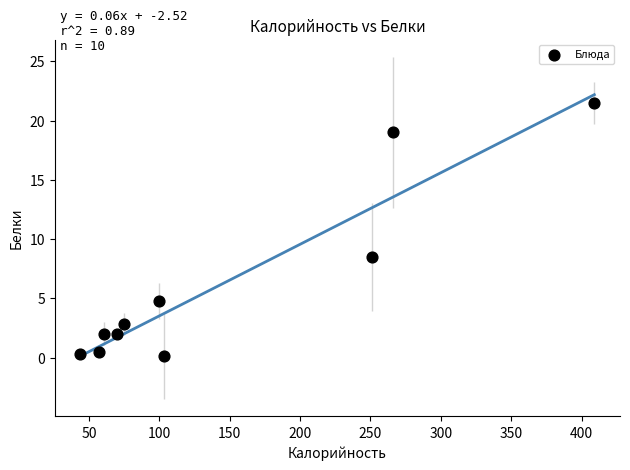

What is the average Y value?

6.2